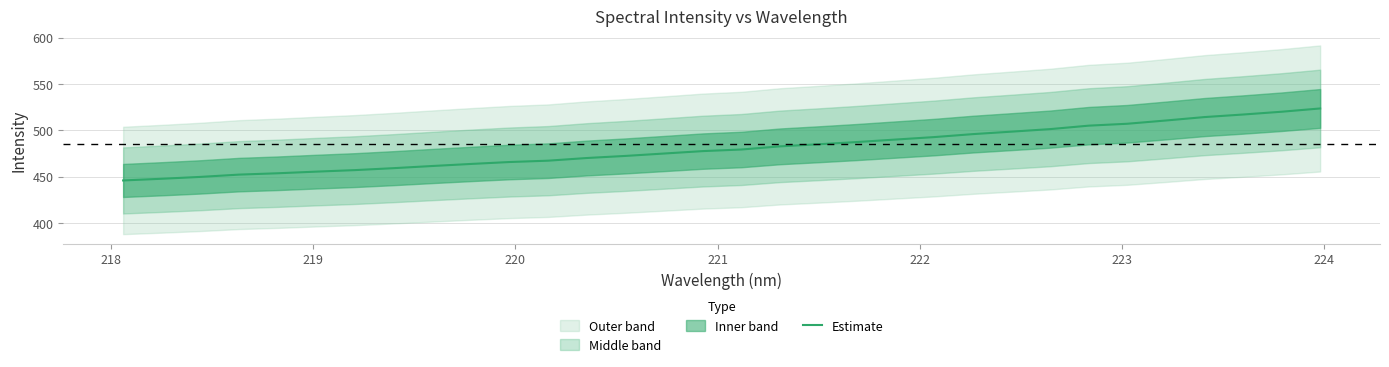

What is the maximum value for Estimate?

523.4